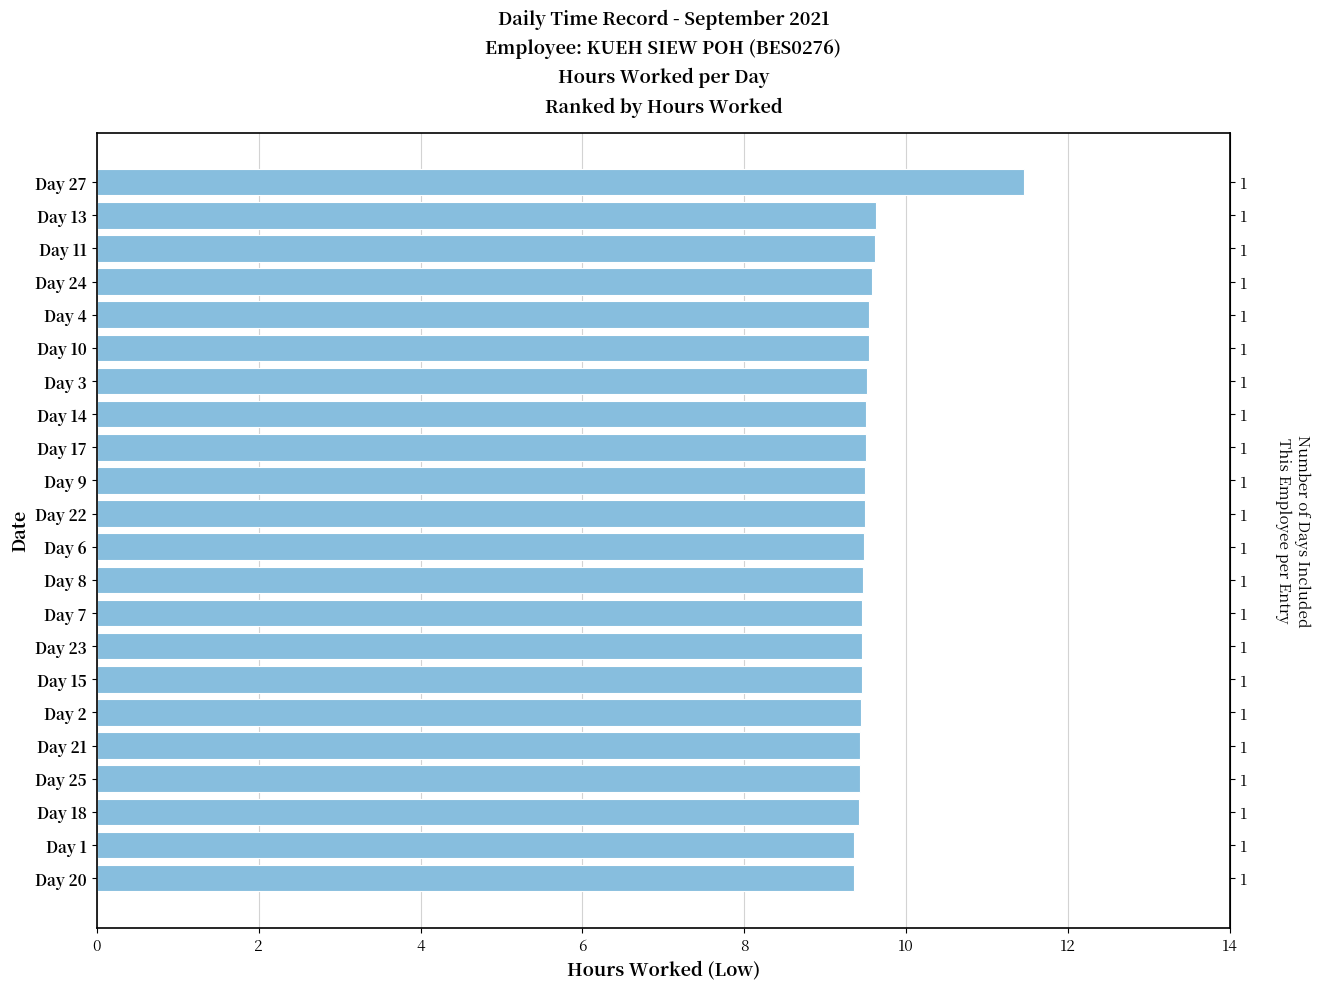

What is the ratio of the value at Day 21 to the value at Day 6?

1.0